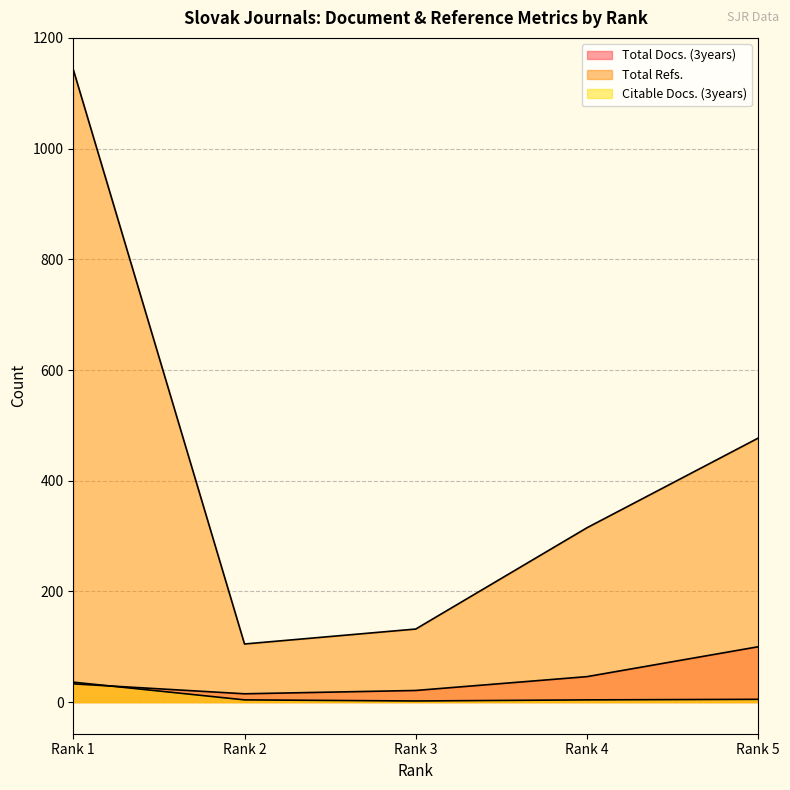

True or false: Total Refs. and Total Docs. (3years) intersect in this chart.

False